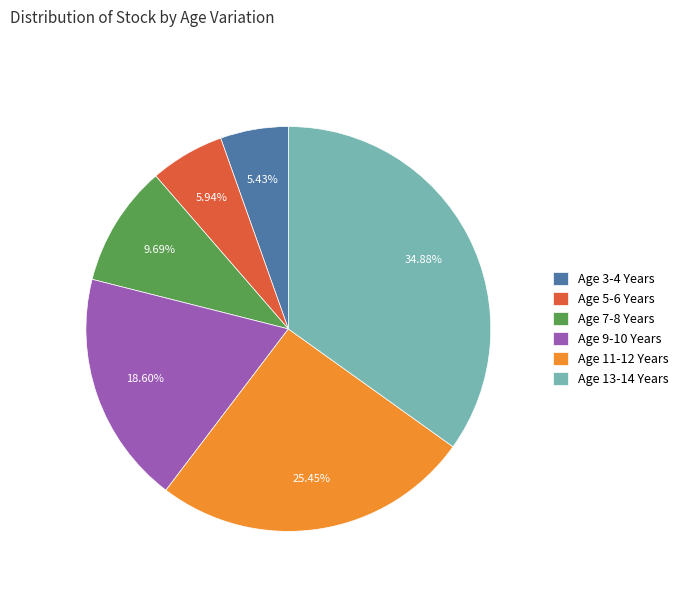

Is it true that Age 11-12 Years is 35% of the pie?

False